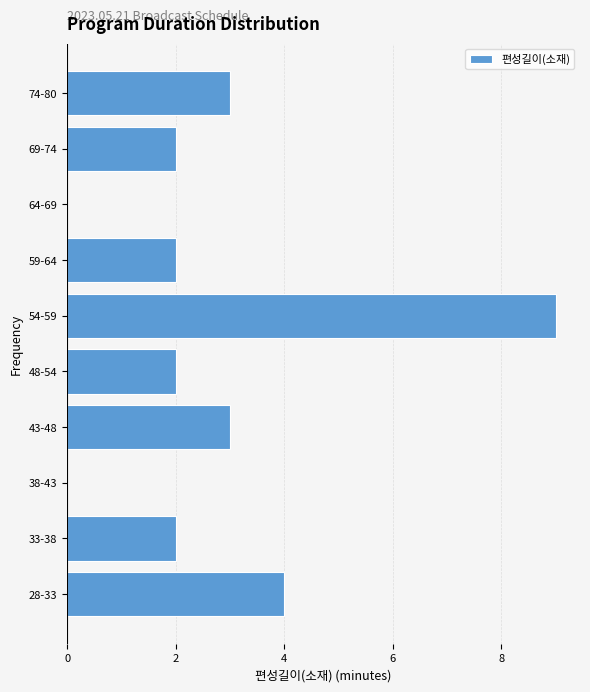

Reading bottom to top, transcribe all the data shown in this chart.

28-33=4	33-38=2	38-43=0	43-48=3	48-54=2	54-59=9	59-64=2	64-69=0	69-74=2	74-80=3